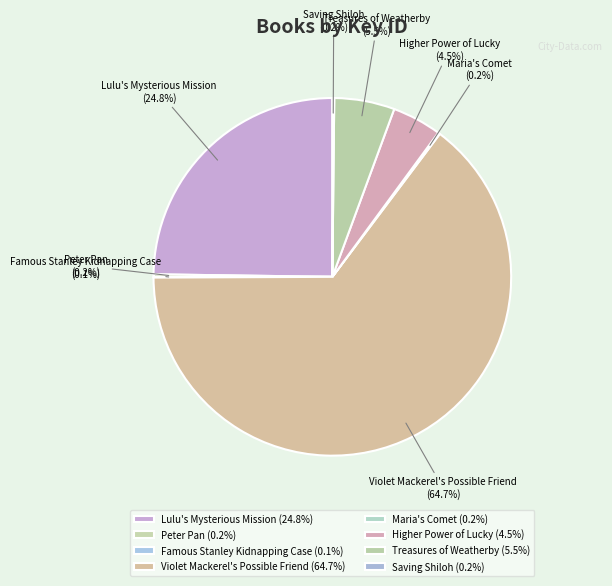

Is Treasures of Weatherby the majority of the pie?

No